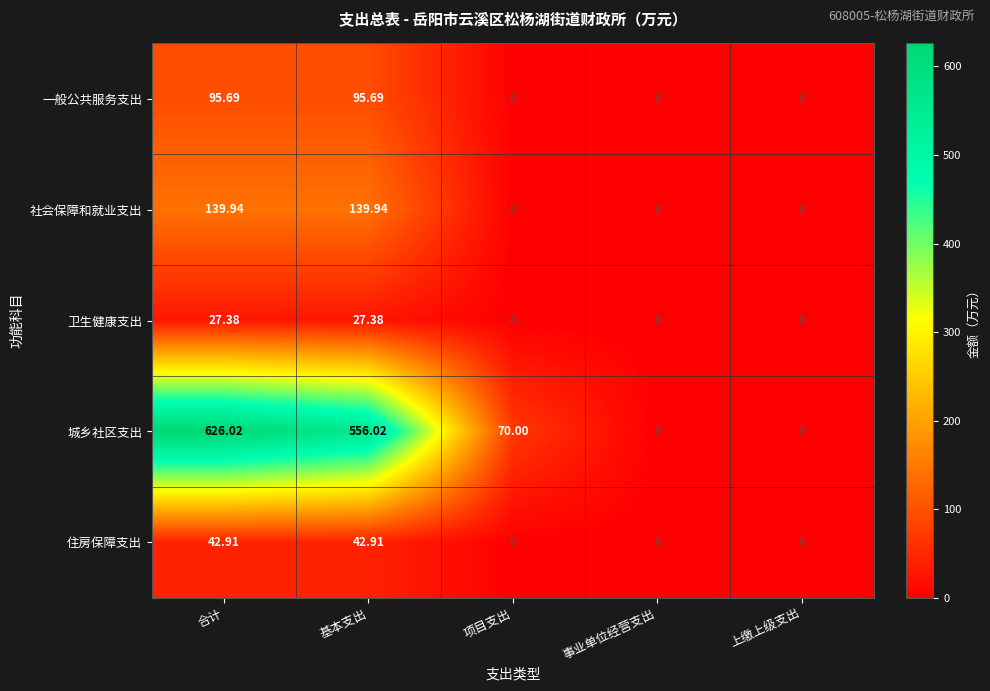

What is the greatest value displayed?

626.0